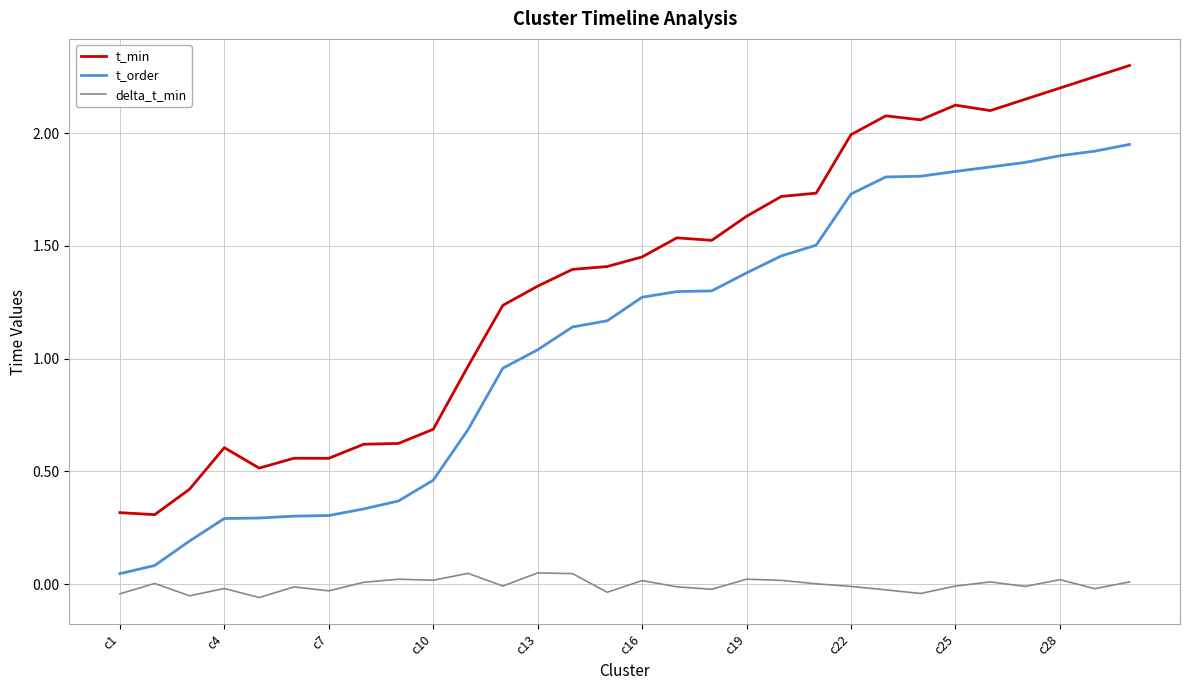

What are all the series names shown in the legend?

t_min, t_order, delta_t_min